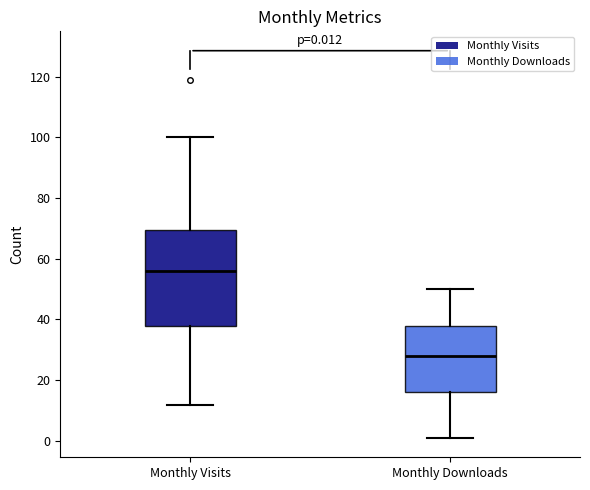

Which box has the lowest median line?

Monthly Downloads